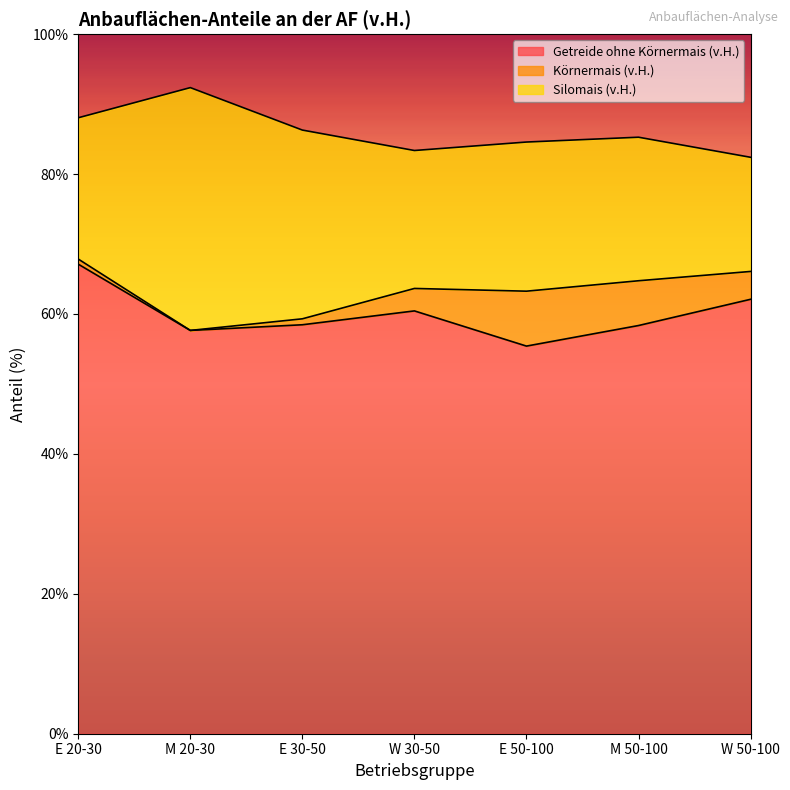

What is the sum of the Silomais (v.H.) values at E 30-50 and E 50-100?

48.3